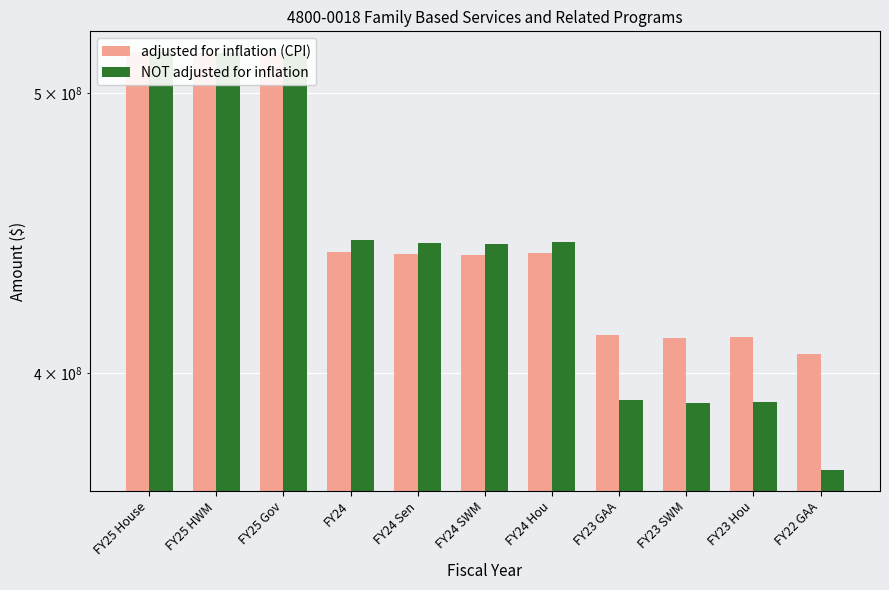

What is the difference between the adjusted for inflation (CPI) values at FY22 GAA and FY25 House?

110085088